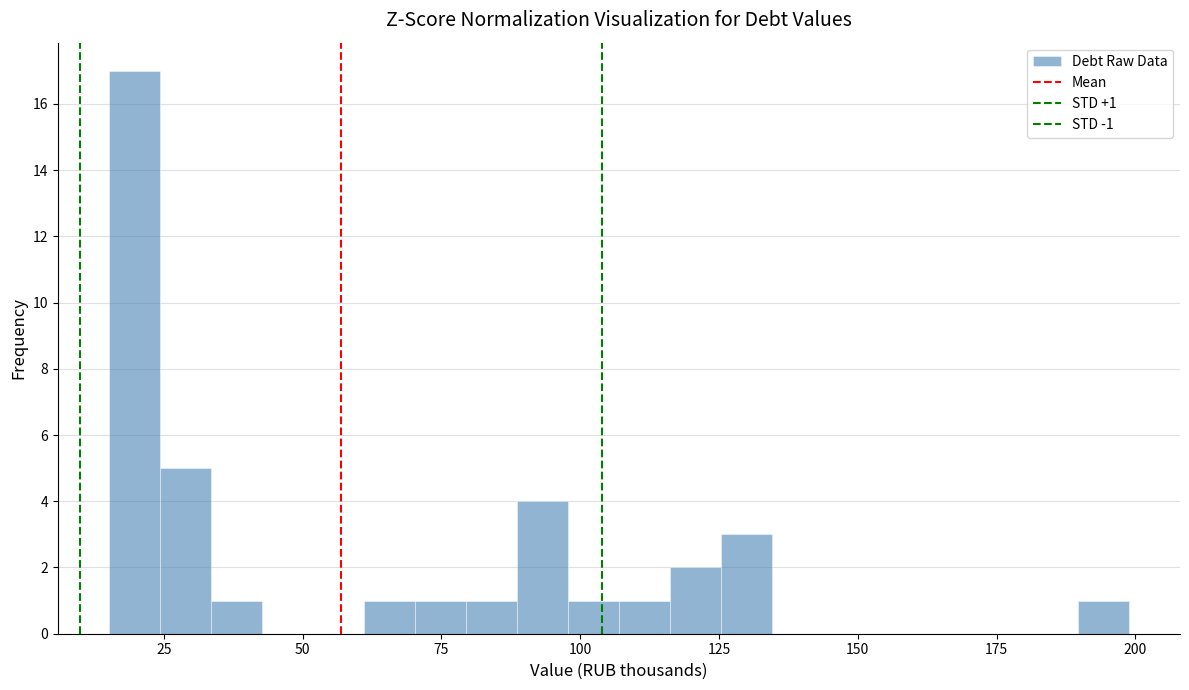

Around what value on the x-axis is the tallest bar? Give the approximate position of its centre, as read against the axis.

20